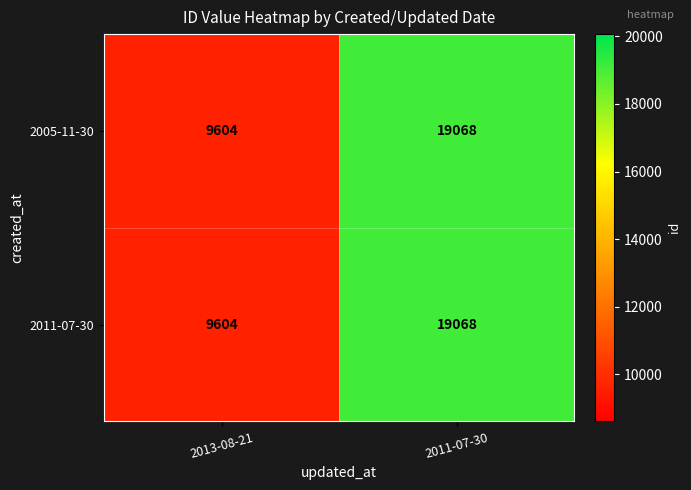

What is the total value across all series at 2013-08-21?

19208